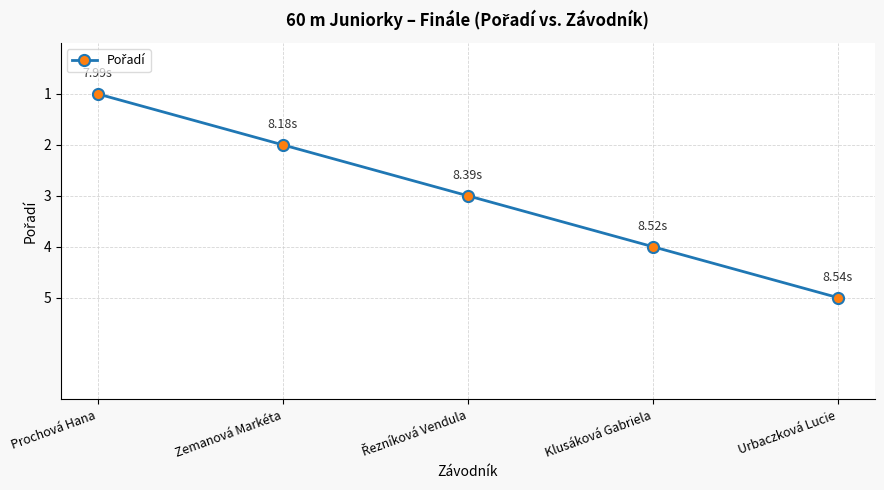

What is the label of the 5th point from the left?

Urbaczková Lucie